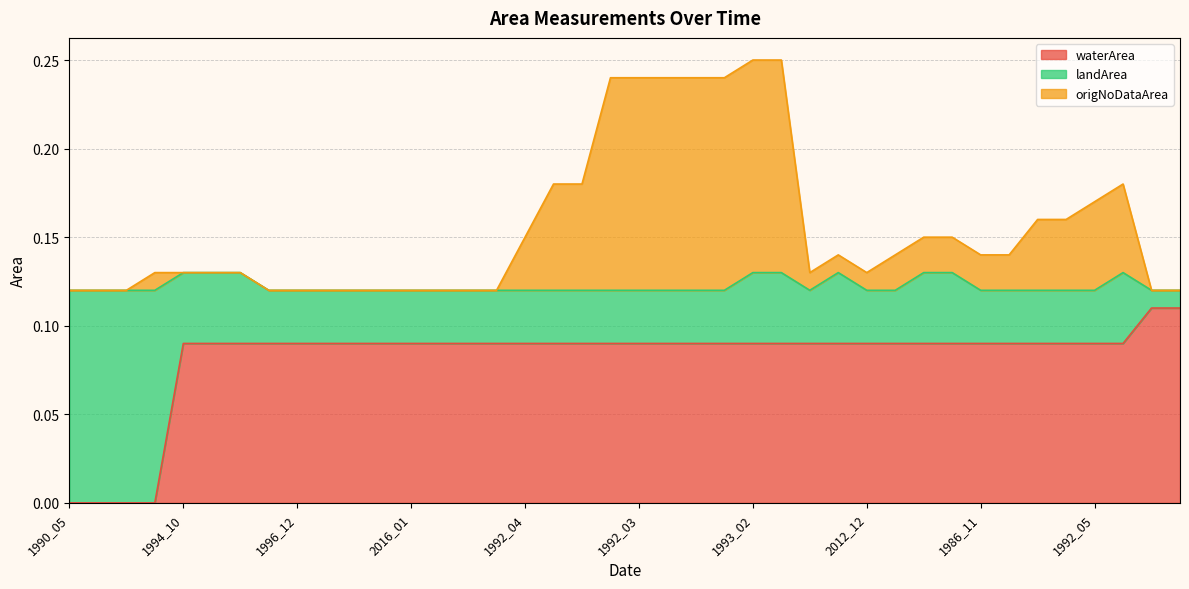

Where is the first local maximum for origNoDataArea?

2007_09